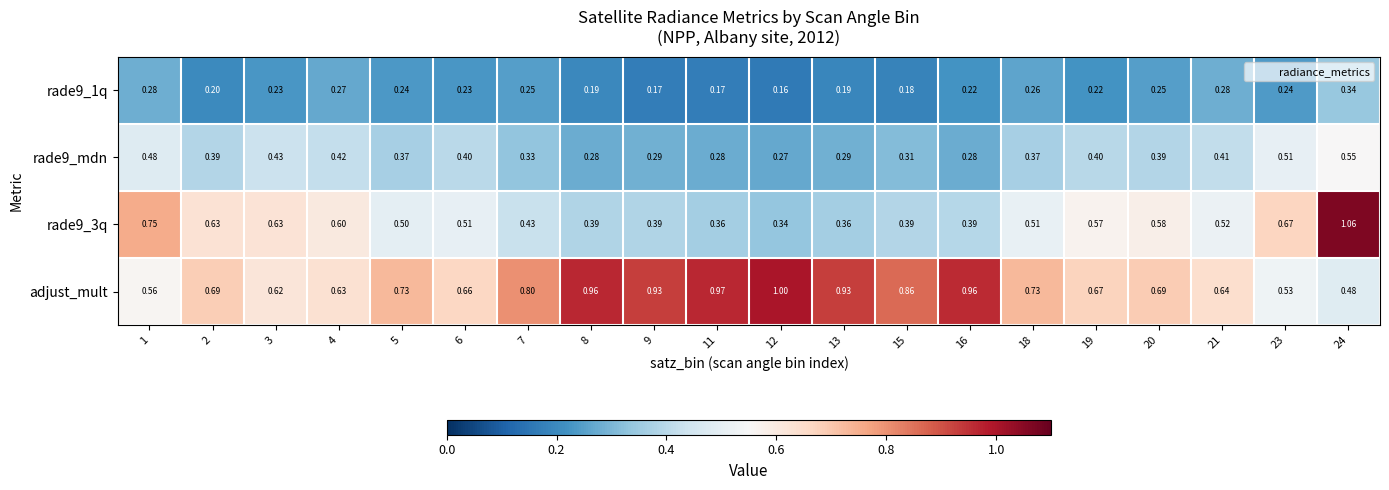

Between 16 and 23, which series saw the biggest shift?

adjust_mult